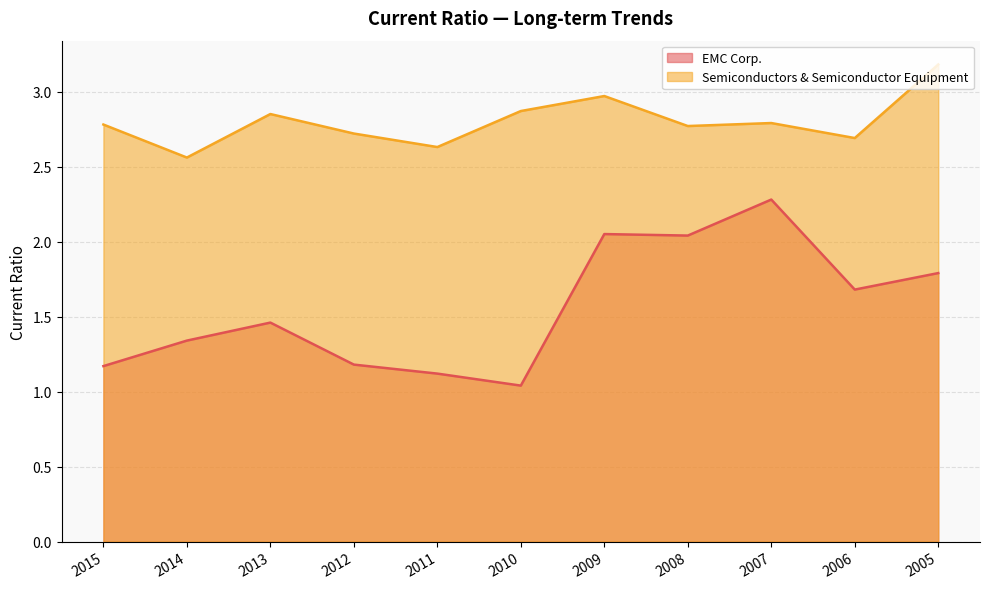

True or false: Semiconductors & Semiconductor Equipment and EMC Corp. cross at least once.

False